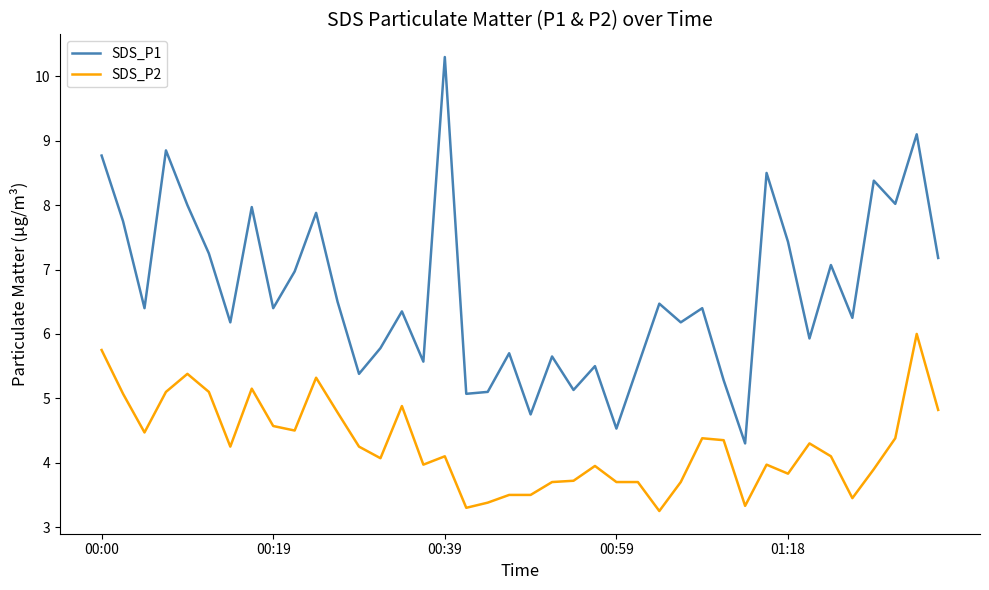

How many distinct data groups are displayed?

2